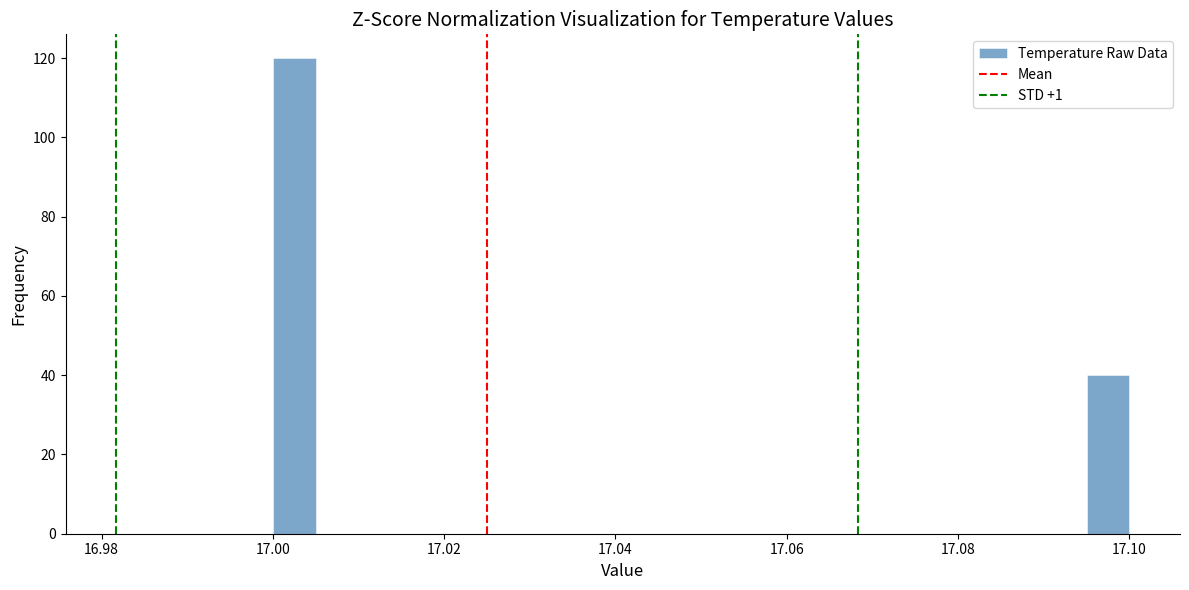

Read against the x-axis, roughly where is the centre of the tallest bar?

17.002